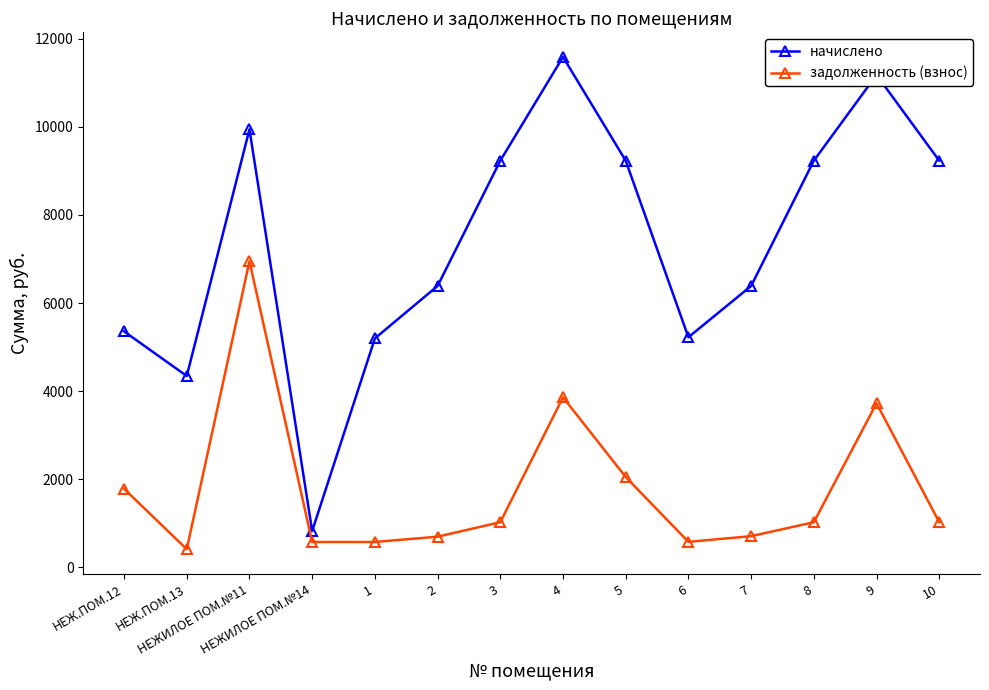

At which category is the sum across all series the highest?

НЕЖИЛОЕ ПОМ.№11